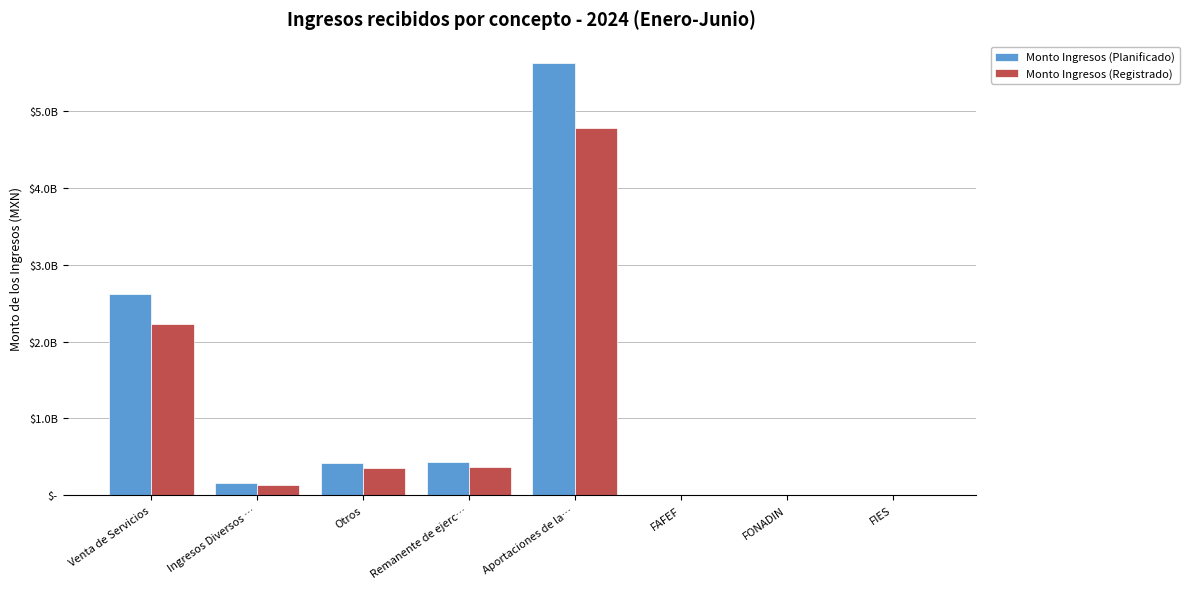

Reading right to left, what are all the values shown in this chart?

Monto Ingresos (Planificado): 0.0	0.0	0.0	5628812154.1	428254347.5	416759255.5	153998678.1	2621545270.3
Monto Ingresos (Registrado): 0.0	0.0	0.0	4784490331.0	364016195.4	354245367.2	130898876.4	2228313479.8